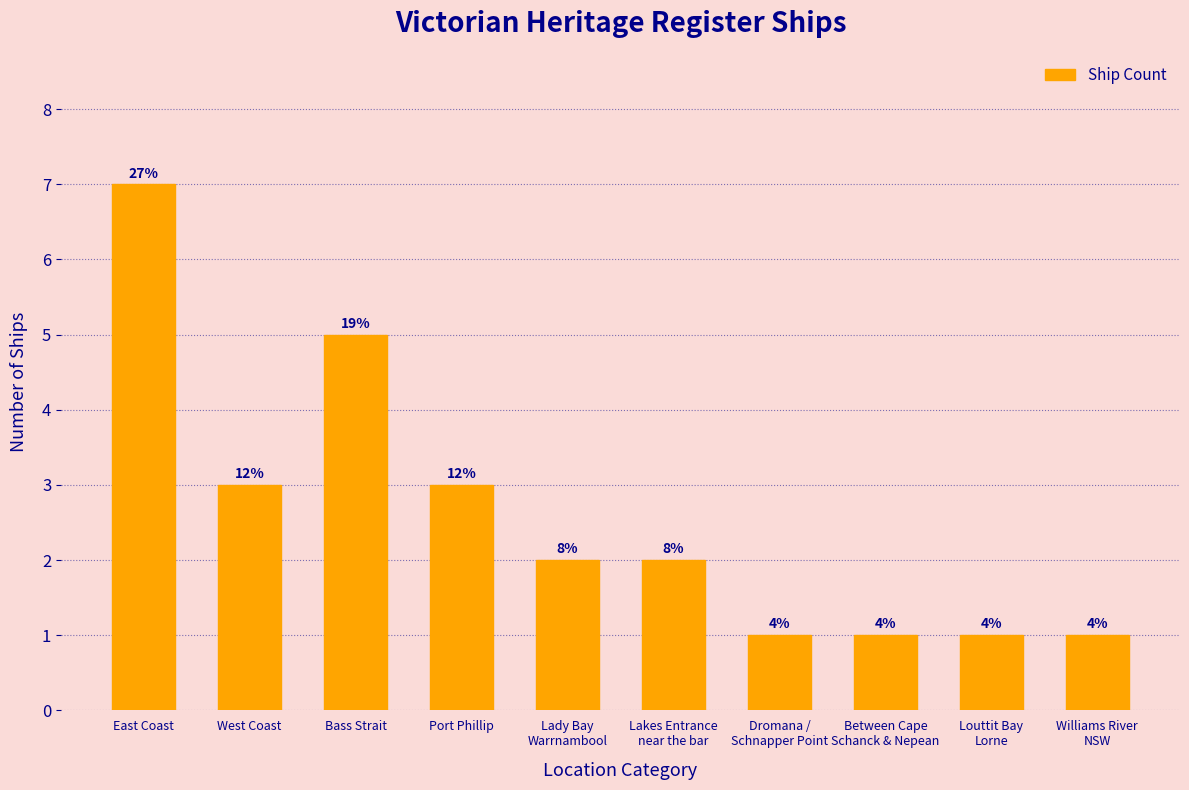

Does the chart contain stacked bars?

No